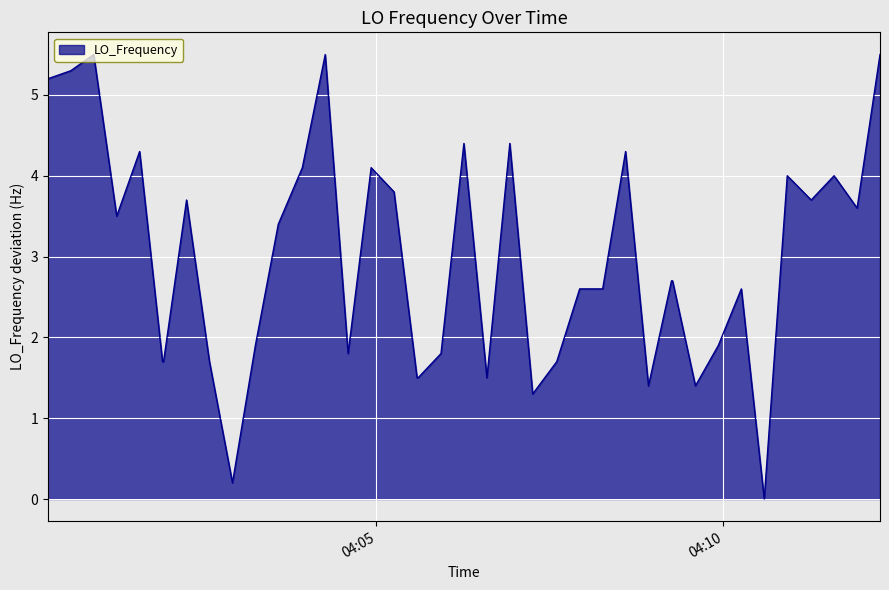

What is the difference between the maximum and minimum values?

5.5